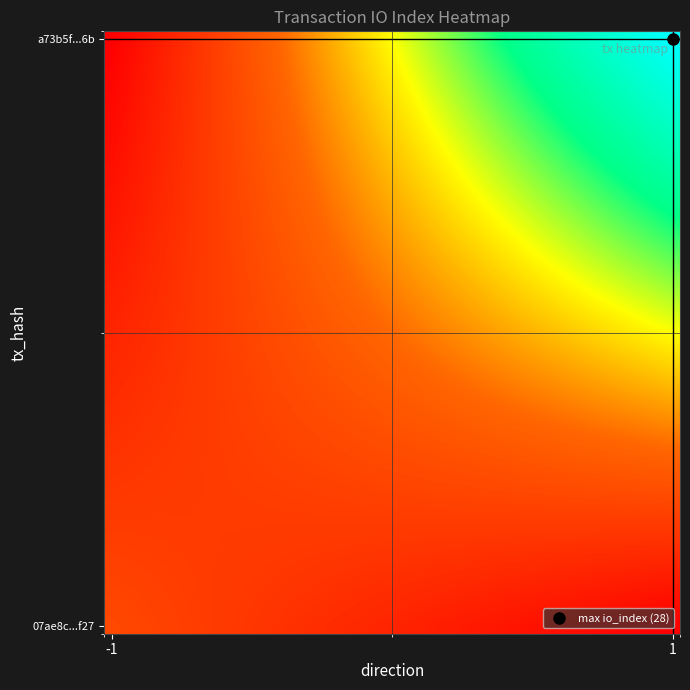

How many distinct data groups are displayed?

40